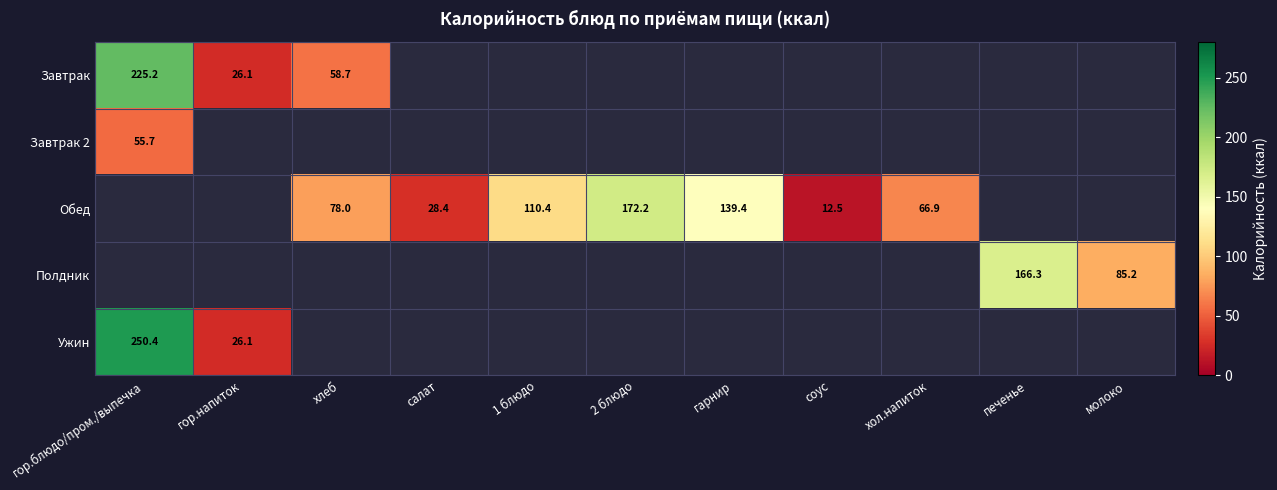

The Завтрак series shows 26.1 at гор.напиток. True or false?

True